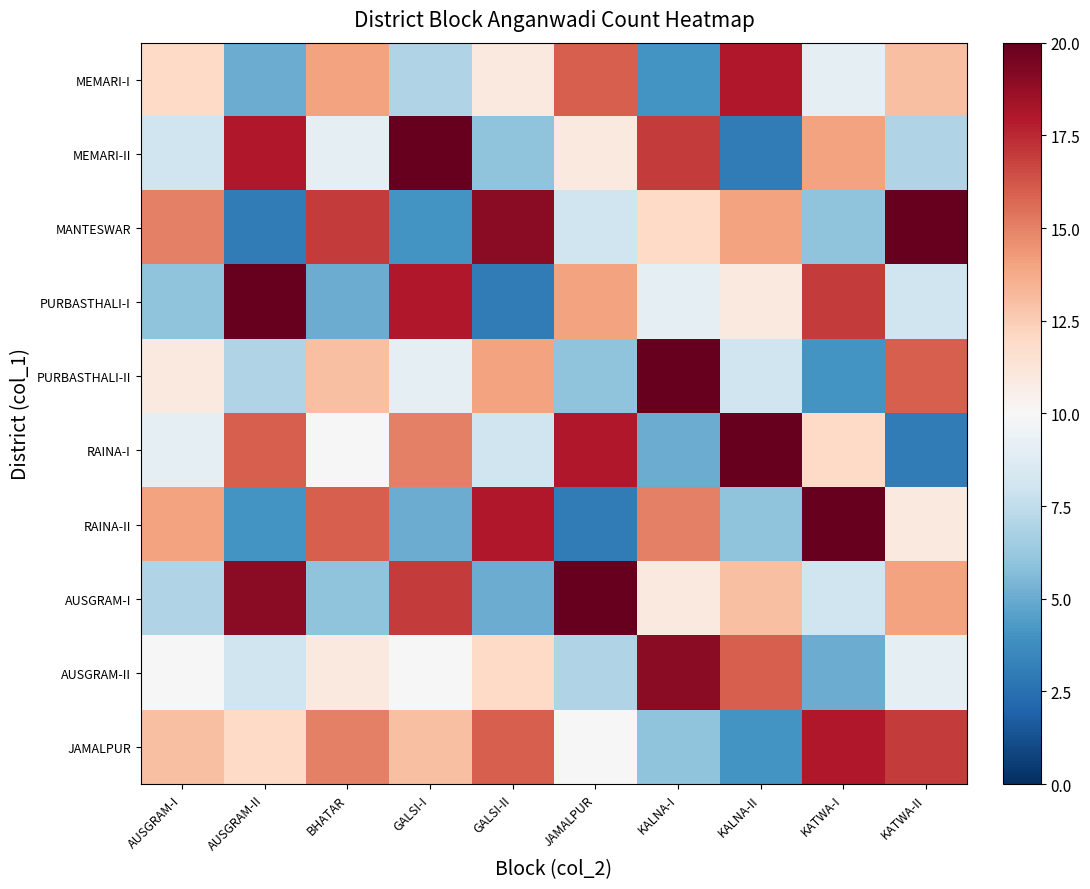

Rank the series by their maximum value, from lowest to highest.

MEMARI-I, JAMALPUR, AUSGRAM-II, MEMARI-II, MANTESWAR, PURBASTHALI-I, PURBASTHALI-II, RAINA-I, RAINA-II, AUSGRAM-I